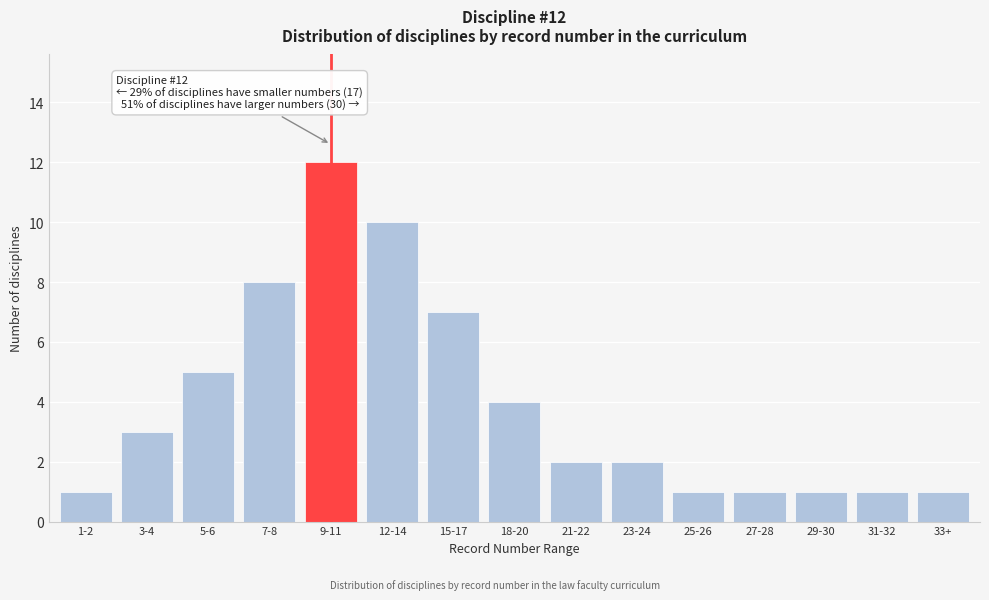

Reading left to right, list all the values displayed in this chart.

1-2=1	3-4=3	5-6=5	7-8=8	9-11=12	12-14=10	15-17=7	18-20=4	21-22=2	23-24=2	25-26=1	27-28=1	29-30=1	31-32=1	33+=1